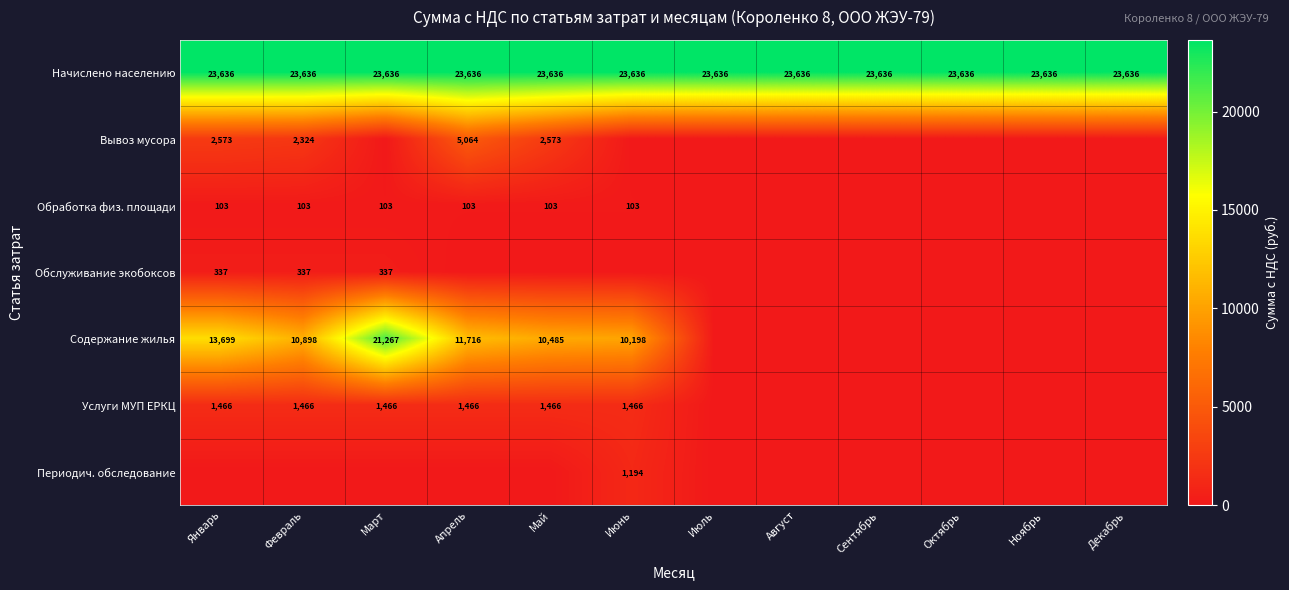

What is the total value across all series at Июль?

23636.5